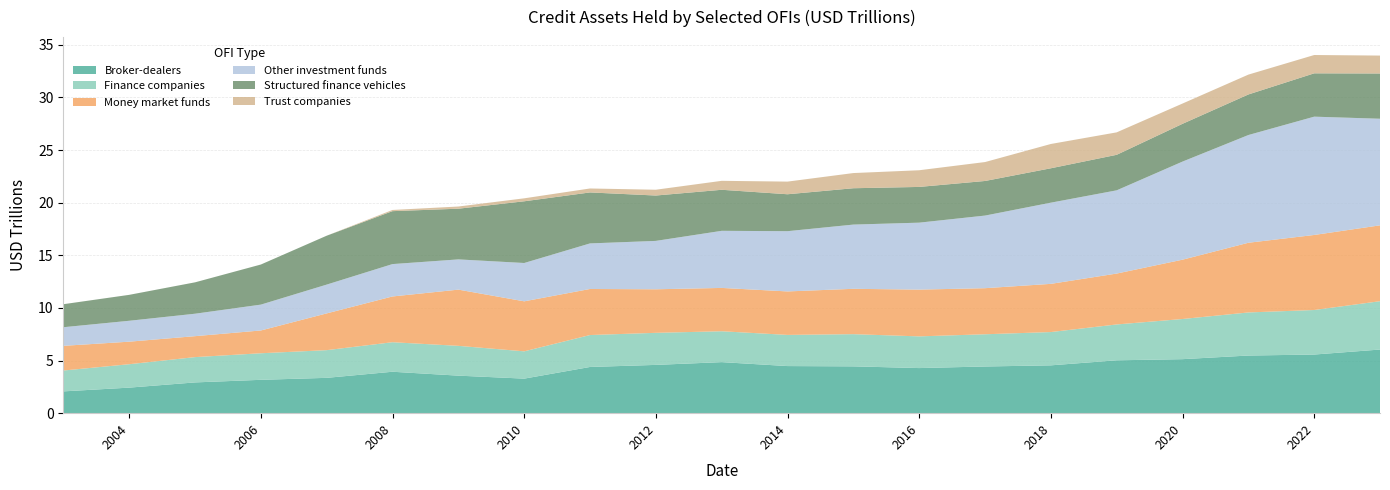

Reading right to left, list all the values displayed in this chart.

Broker-dealers: 6.0	5.6	5.5	5.1	5.0	4.5	4.4	4.3	4.4	4.5	4.9	4.6	4.4	3.3	3.6	3.9	3.4	3.2	2.9	2.4	2.1
Finance companies: 4.6	4.2	4.1	3.8	3.4	3.2	3.1	3.0	3.1	3.0	2.9	3.0	3.0	2.6	2.8	2.8	2.6	2.5	2.4	2.2	2.0
Money market funds: 7.2	7.1	6.6	5.6	4.8	4.6	4.4	4.4	4.3	4.1	4.1	4.1	4.4	4.8	5.3	4.3	3.5	2.2	2.0	2.1	2.3
Other investment funds: 10.1	11.2	10.2	9.3	7.9	7.7	6.9	6.4	6.1	5.7	5.4	4.6	4.3	3.6	2.9	3.1	2.7	2.5	2.1	2.0	1.8
Structured finance vehicles: 4.3	4.1	3.9	3.6	3.4	3.3	3.3	3.4	3.5	3.5	3.9	4.3	4.8	5.9	4.8	5.0	4.6	3.8	3.0	2.5	2.2
Trust companies: 1.7	1.7	1.9	1.9	2.1	2.3	1.8	1.6	1.4	1.2	0.9	0.6	0.4	0.3	0.2	0.1	0.0	0.0	0.0	0.0	0.0